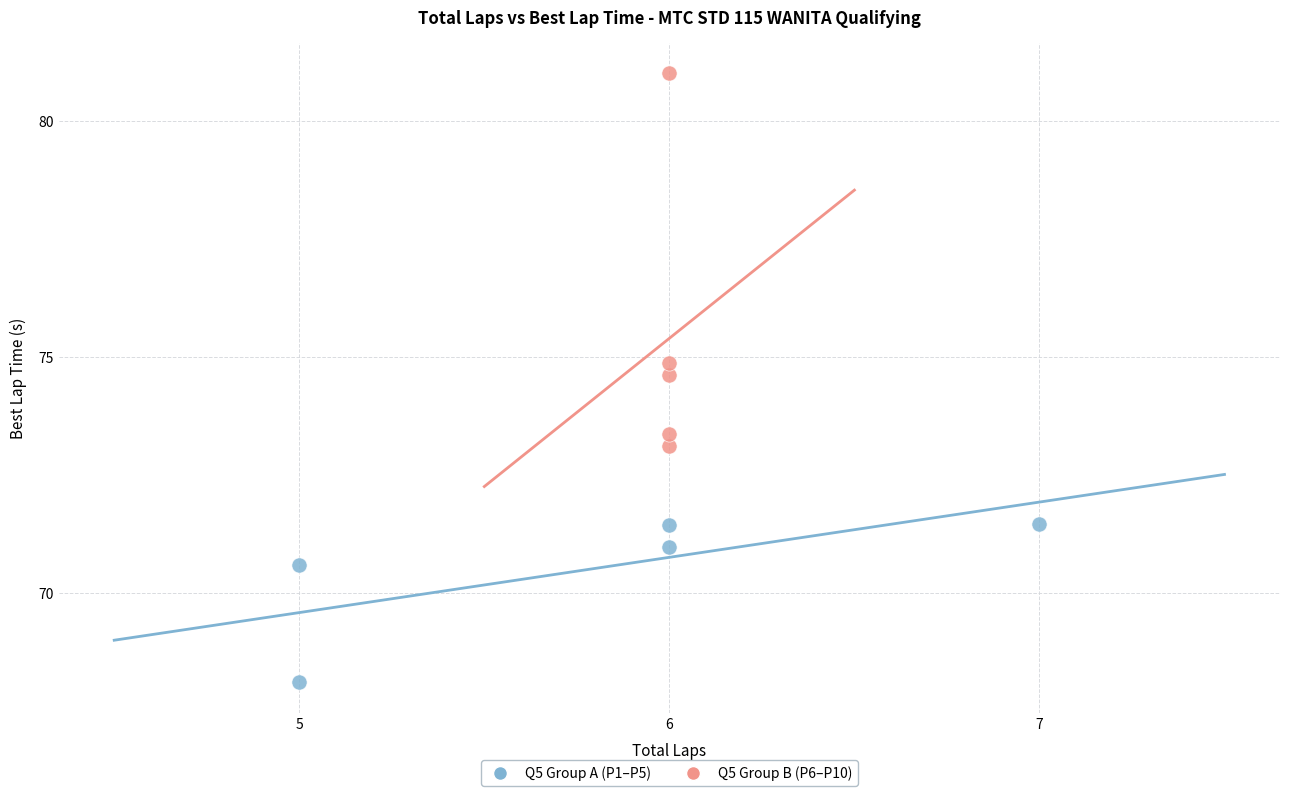

Which series has the largest Y range (max minus min)?

Q5 Group B (P6–P10)